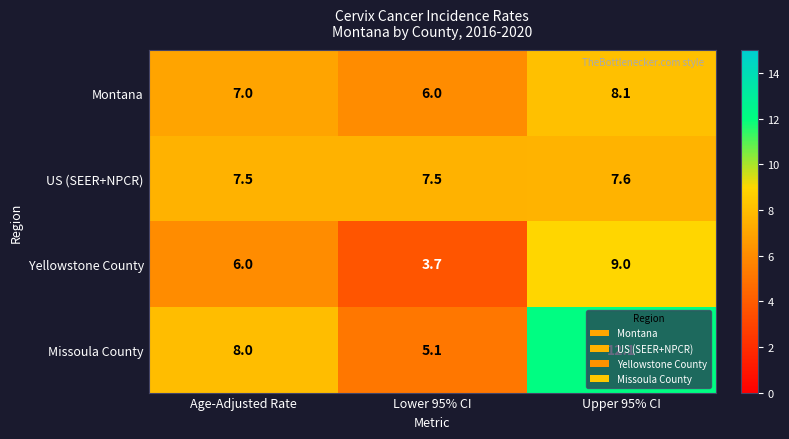

Rank the series by their average value, from lowest to highest.

Yellowstone County, Montana, US (SEER+NPCR), Missoula County